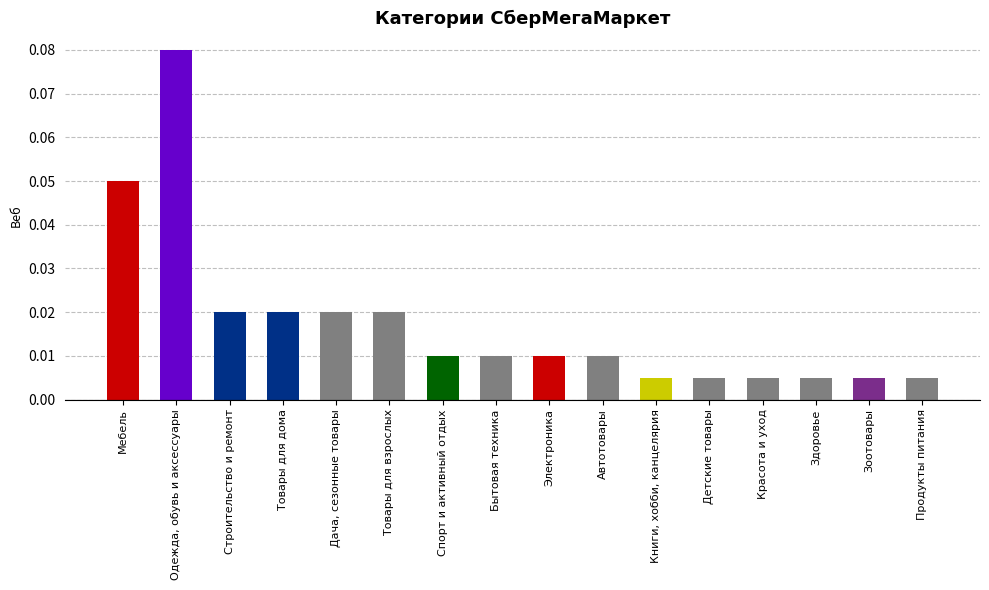

Between Книги, хобби, канцелярия and Товары для дома, which is larger?

Товары для дома